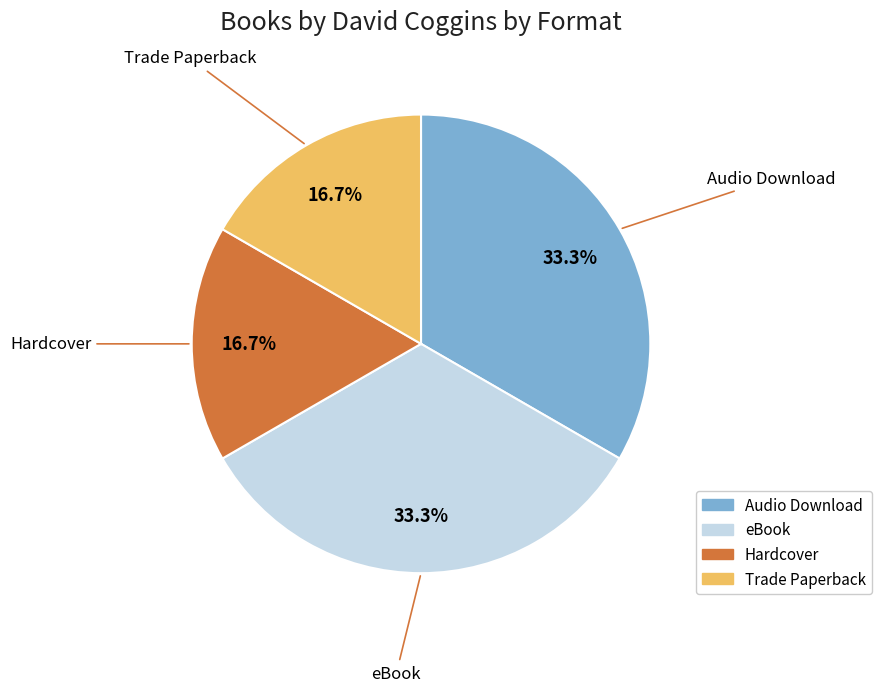

Is there a majority slice in this chart?

No